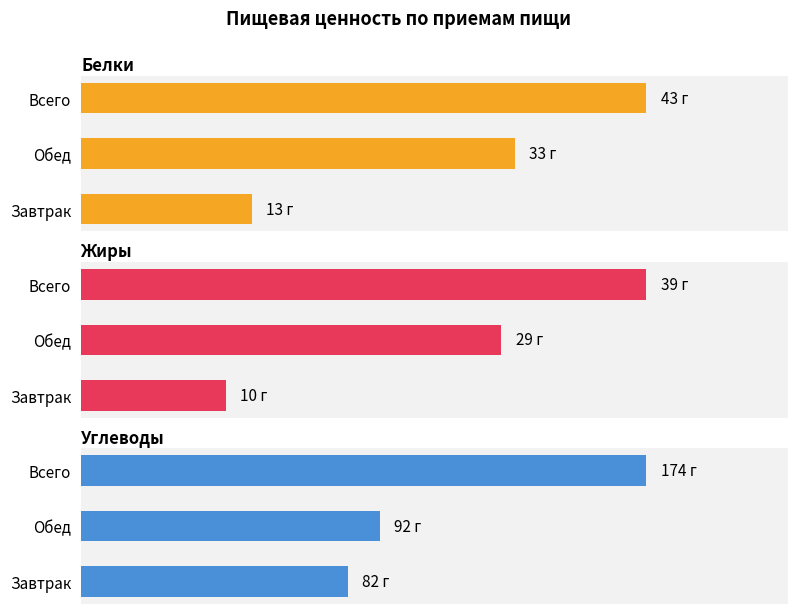

What is the total value across all series at Всего?

256